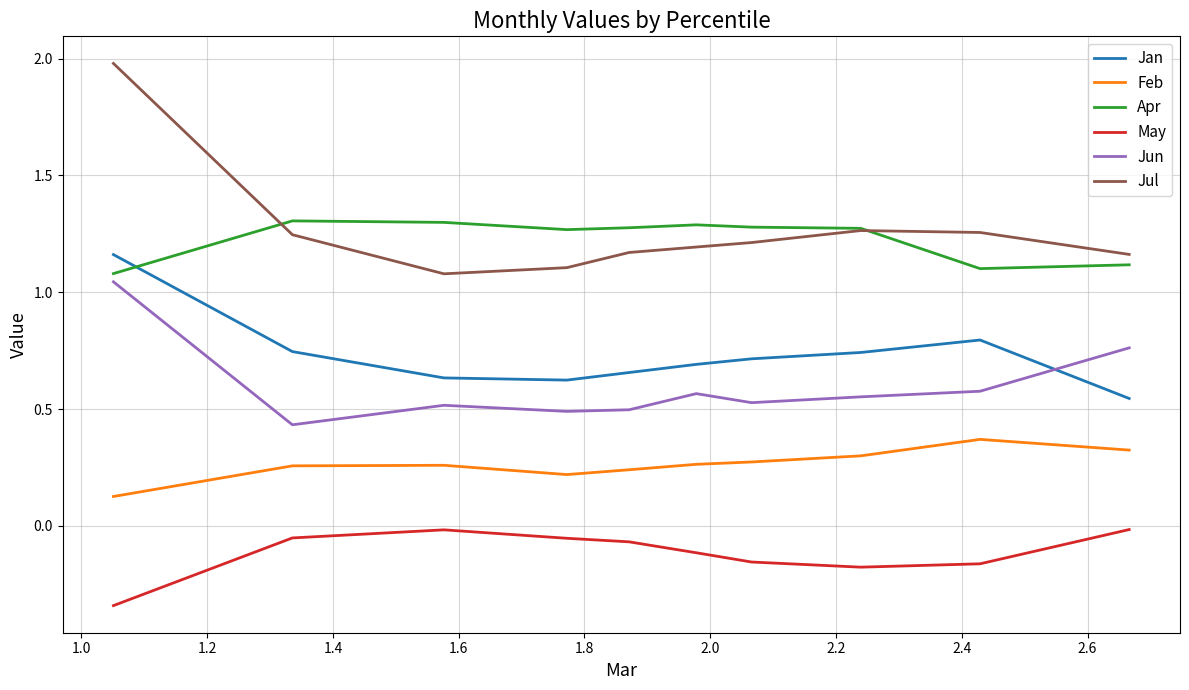

What is the lowest value of the Apr series?

1.1